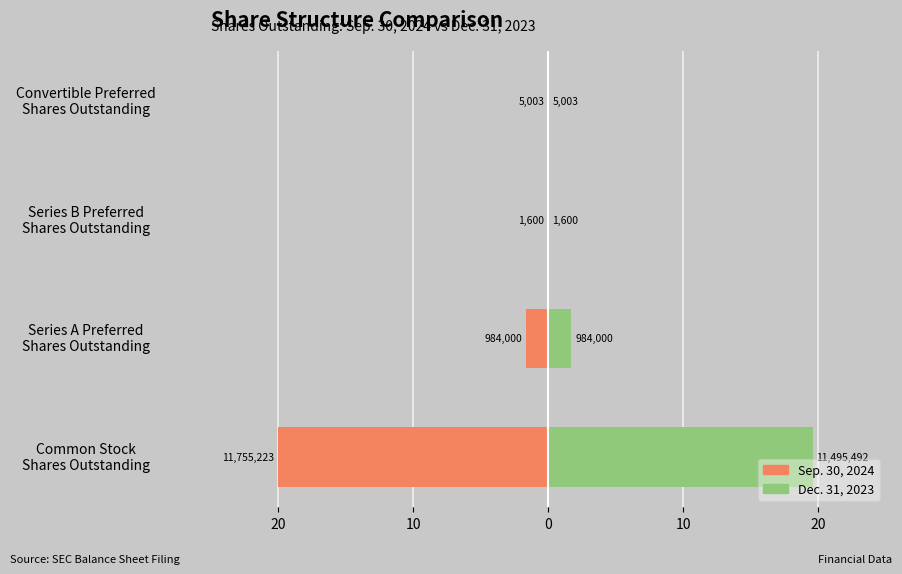

How many groups of bars are there?

4